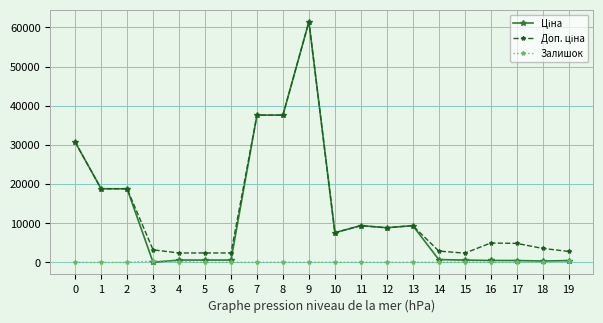

The value of Залишок at 1 is 0.0. True or false?

True